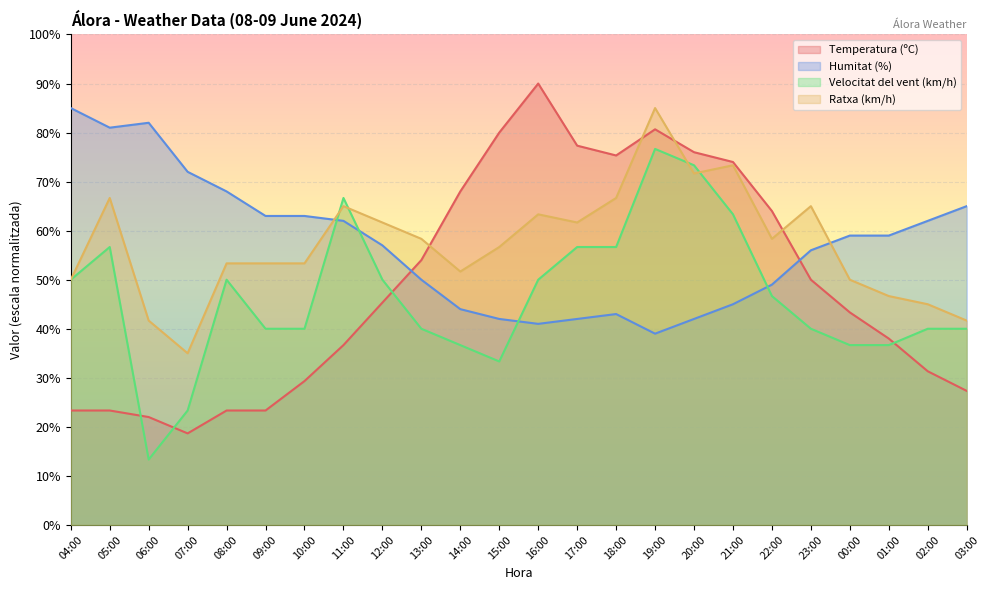

At how many categories does at least one series exceed 61?

21